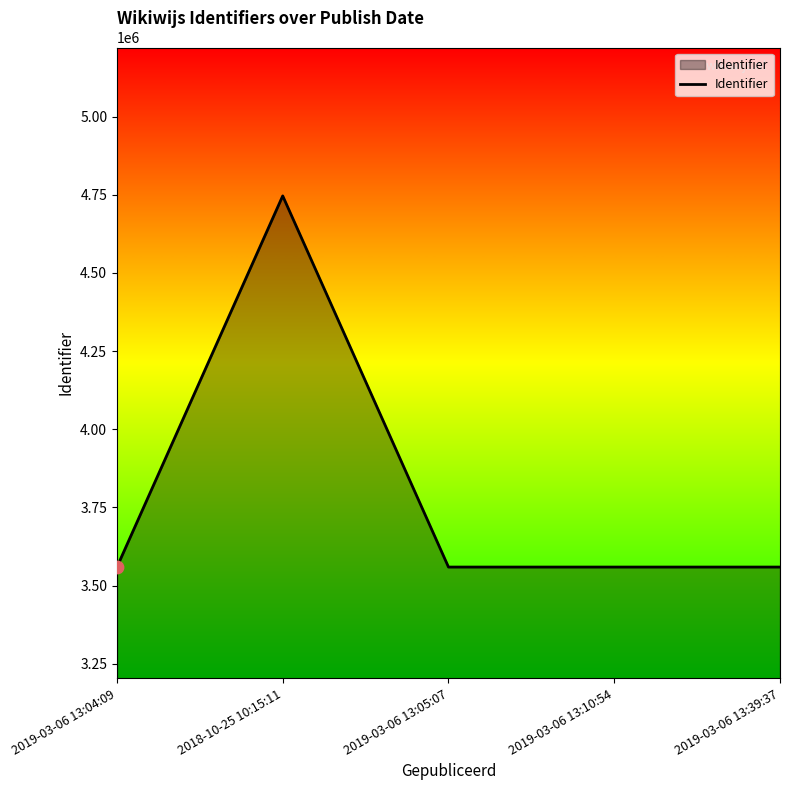

What is the change in value from 2018-10-25 10:15:11 to 2019-03-06 13:05:07?

-1187251